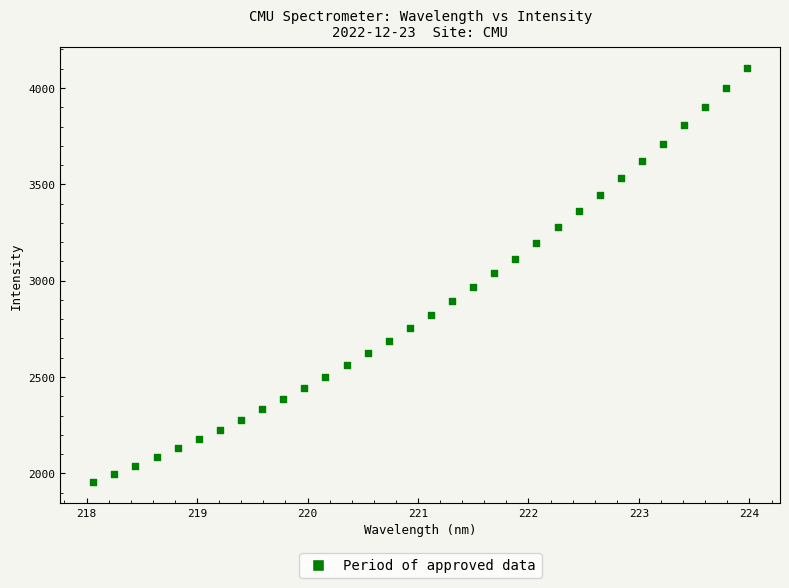

What is the range of X values (max minus min)?

5.9